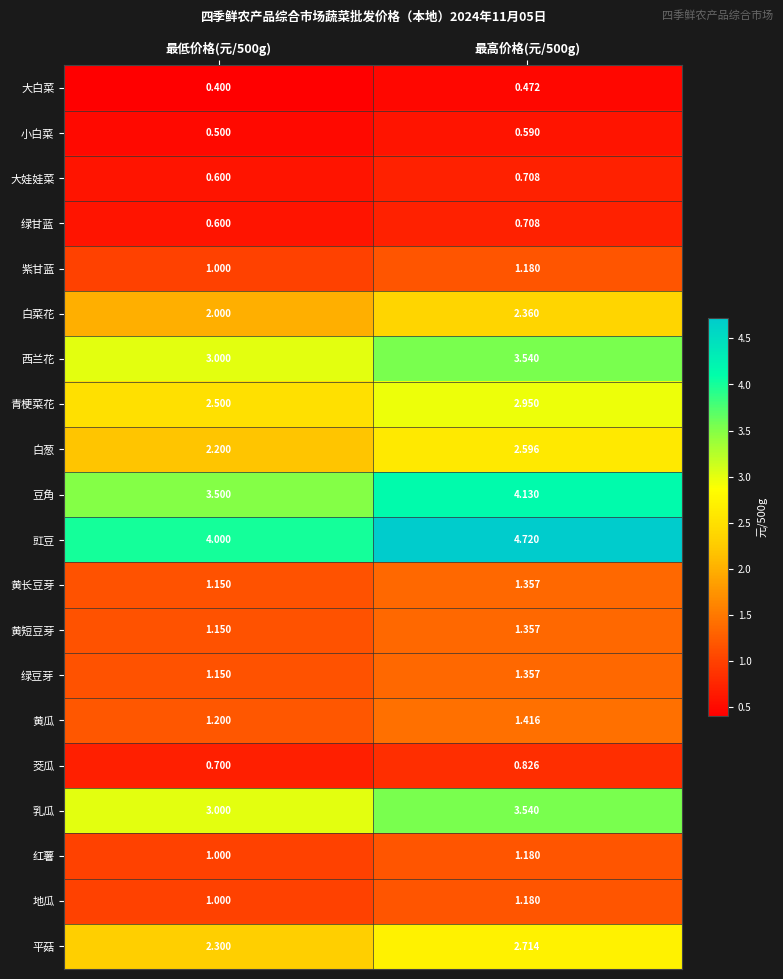

Between 最低价格(元/500g) and 最高价格(元/500g), which series saw the biggest shift?

豇豆